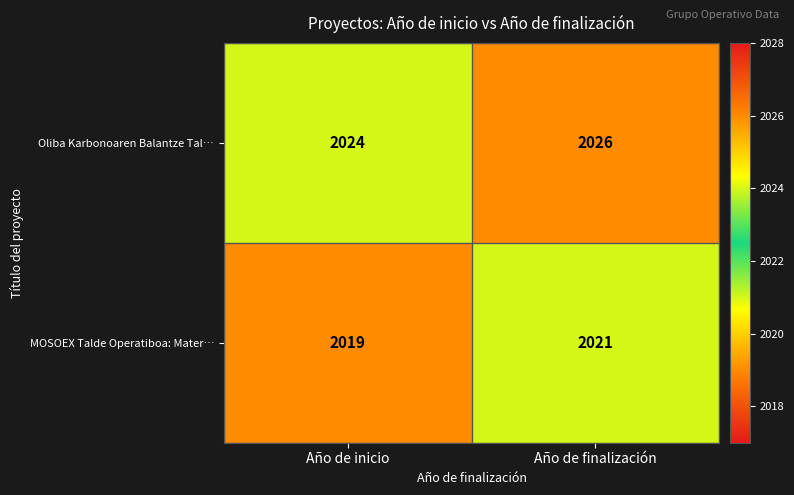

The Oliba Karbonoaren Balantze Tal… series shows 794 at Año de finalización. True or false?

False